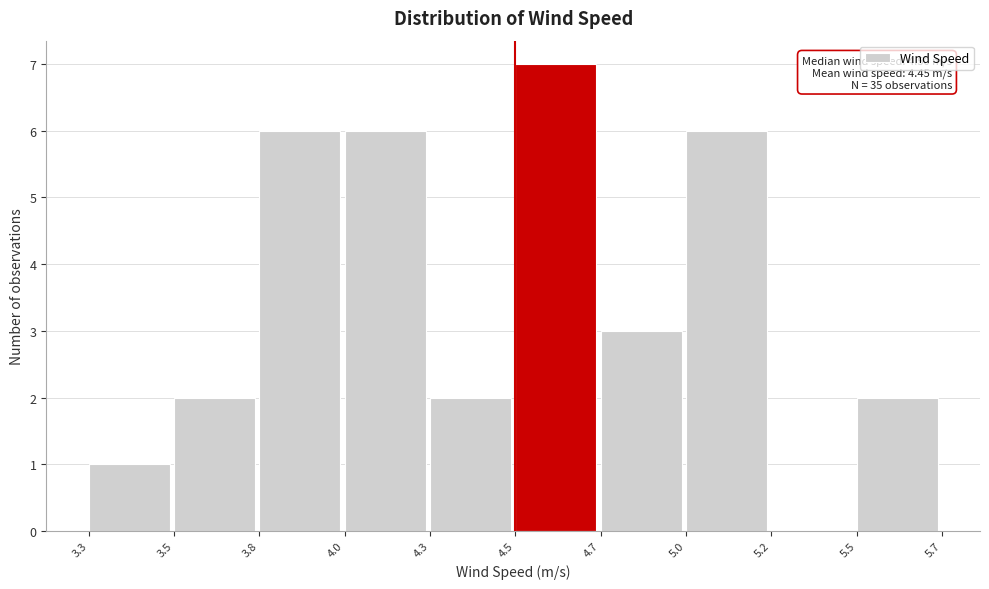

Reading left to right, list all the values displayed in this chart.

3.3=1	3.5=2	3.8=6	4.0=6	4.3=2	4.5=7	4.7=3	5.0=6	5.2=0	5.5=2